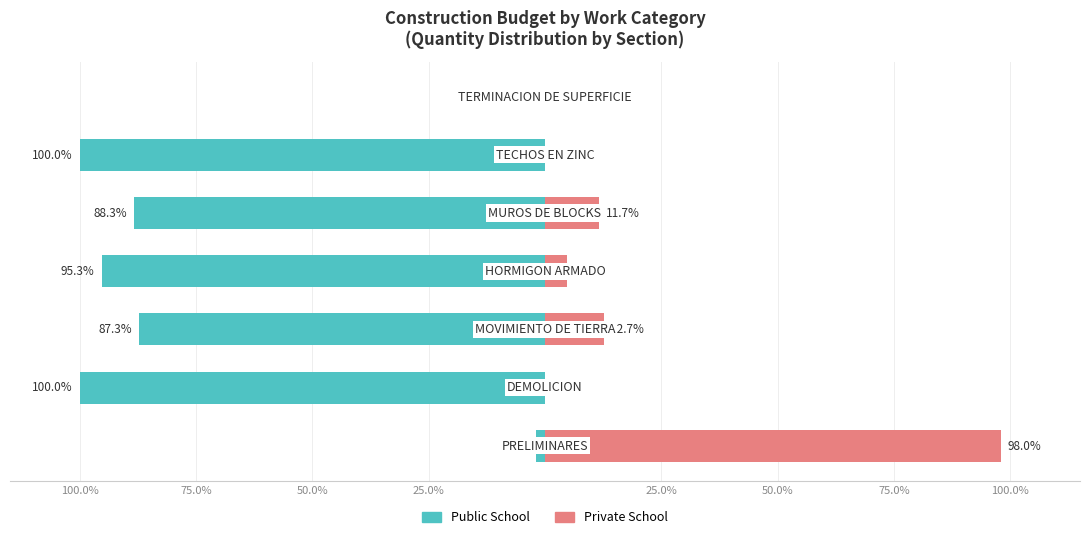

What are all the series names shown in the legend?

Public School, Private School